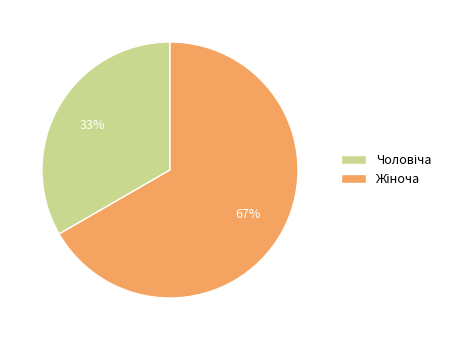

To the nearest percent, what is the average slice percentage?

50%